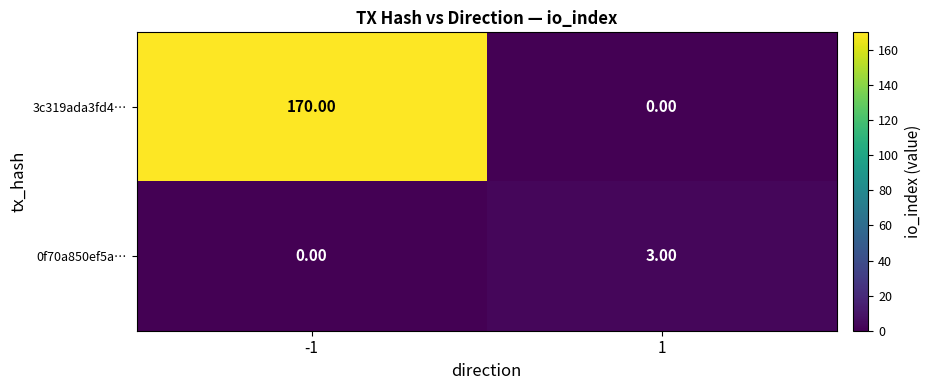

What is the total value across all series at 1?

3